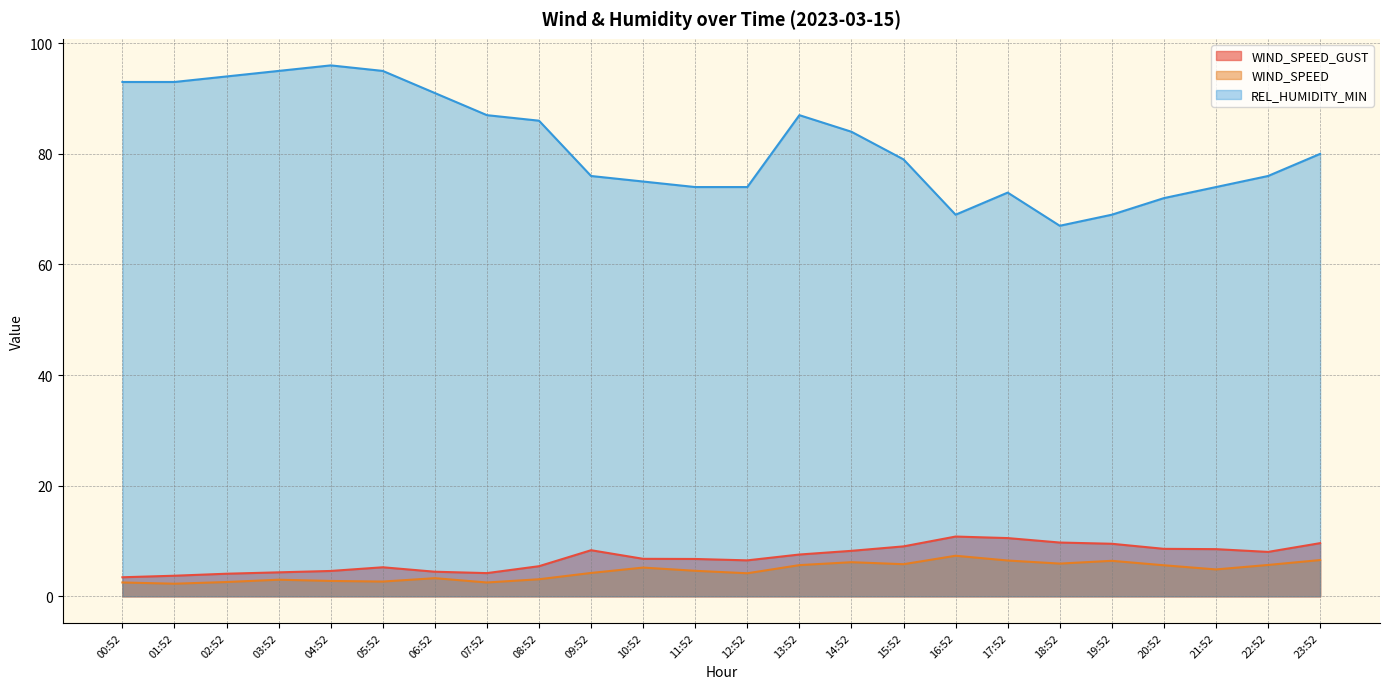

Rank the series by their maximum value, from lowest to highest.

WIND_SPEED, WIND_SPEED_GUST, REL_HUMIDITY_MIN